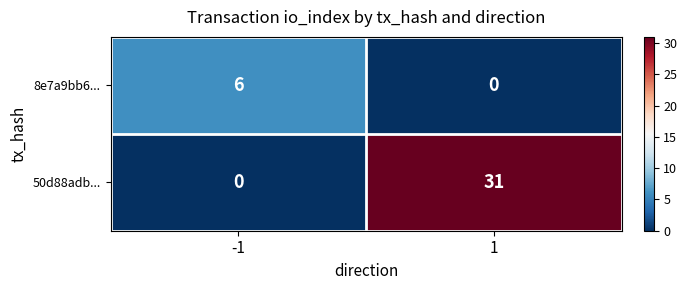

What is the maximum value shown in the chart?

31